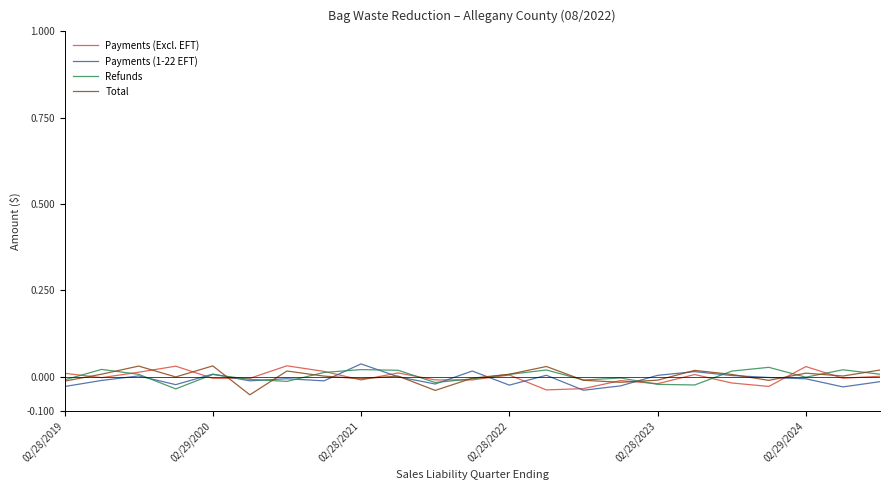

Does the chart have visible grid lines?

No